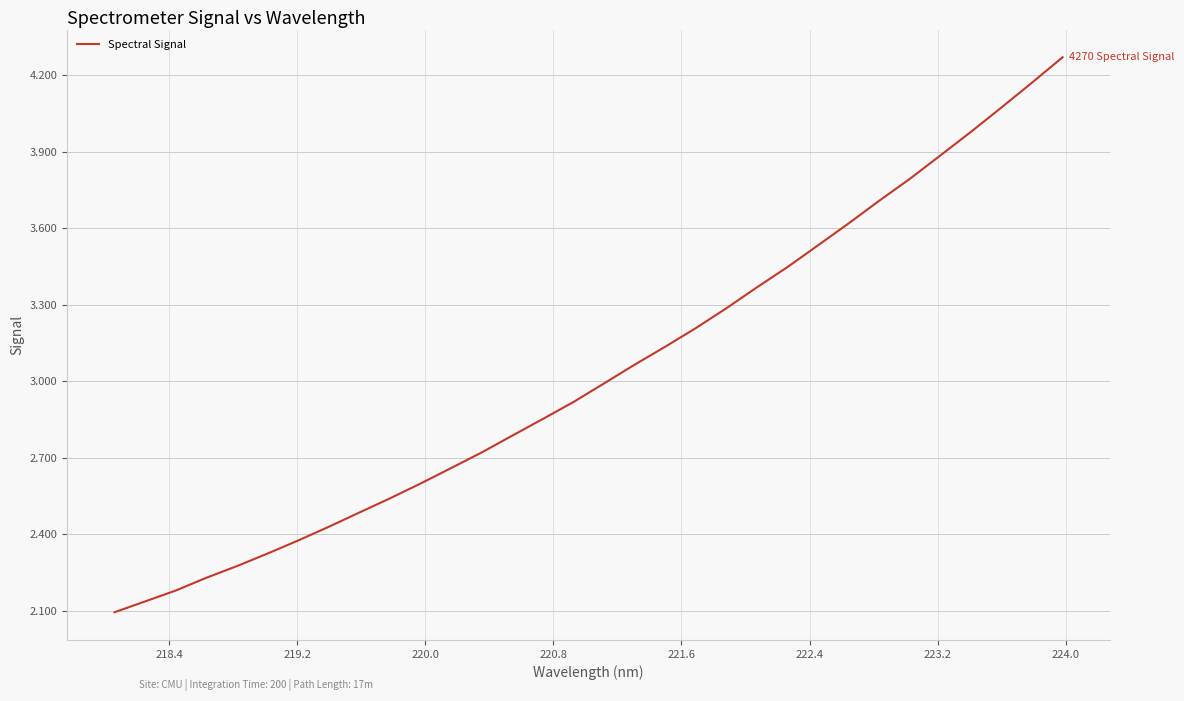

What is the average value?

3036.0